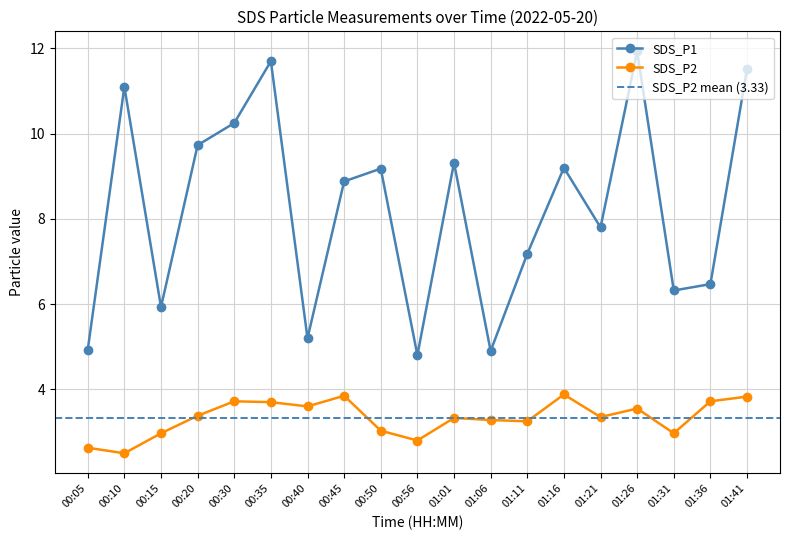

Where is SDS_P2 nearest to the value 3?

00:15